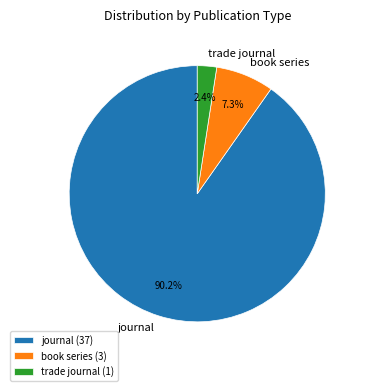

Do journal and book series together represent more than half of the pie?

Yes